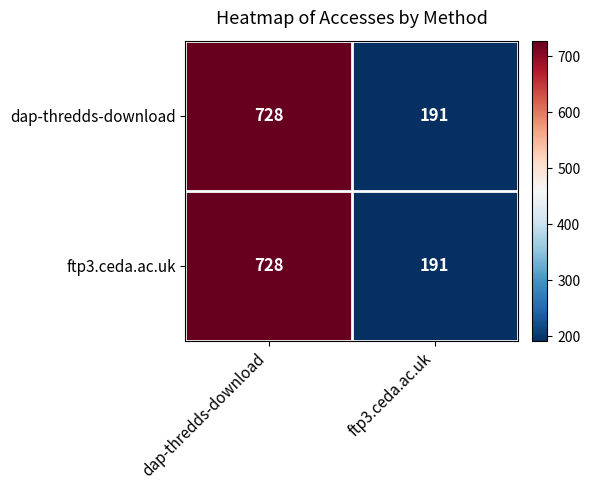

The dap-thredds-download series shows 1110 at dap-thredds-download. True or false?

False